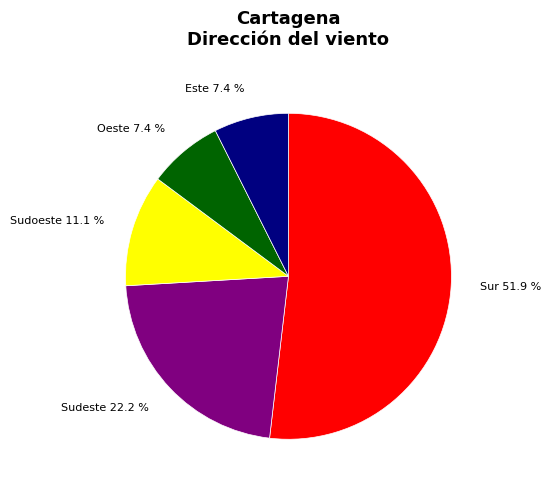

Is there any slice that represents more than half of the pie?

Yes